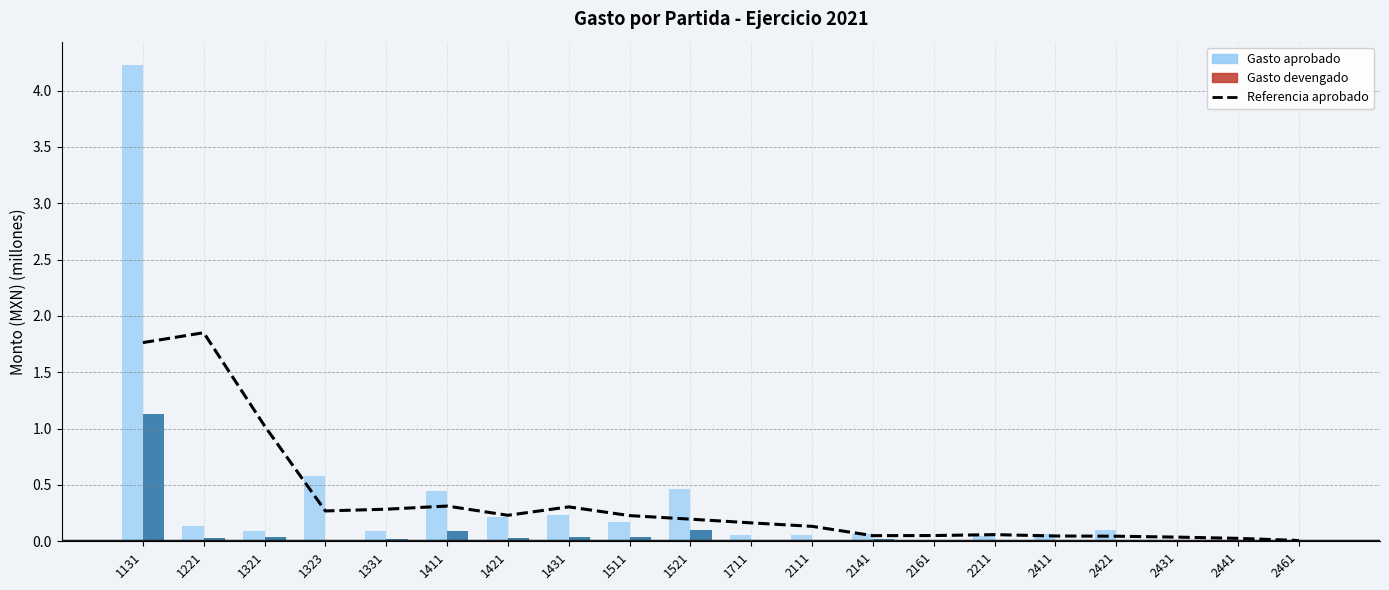

Which label corresponds to the smallest value in the chart?

2461